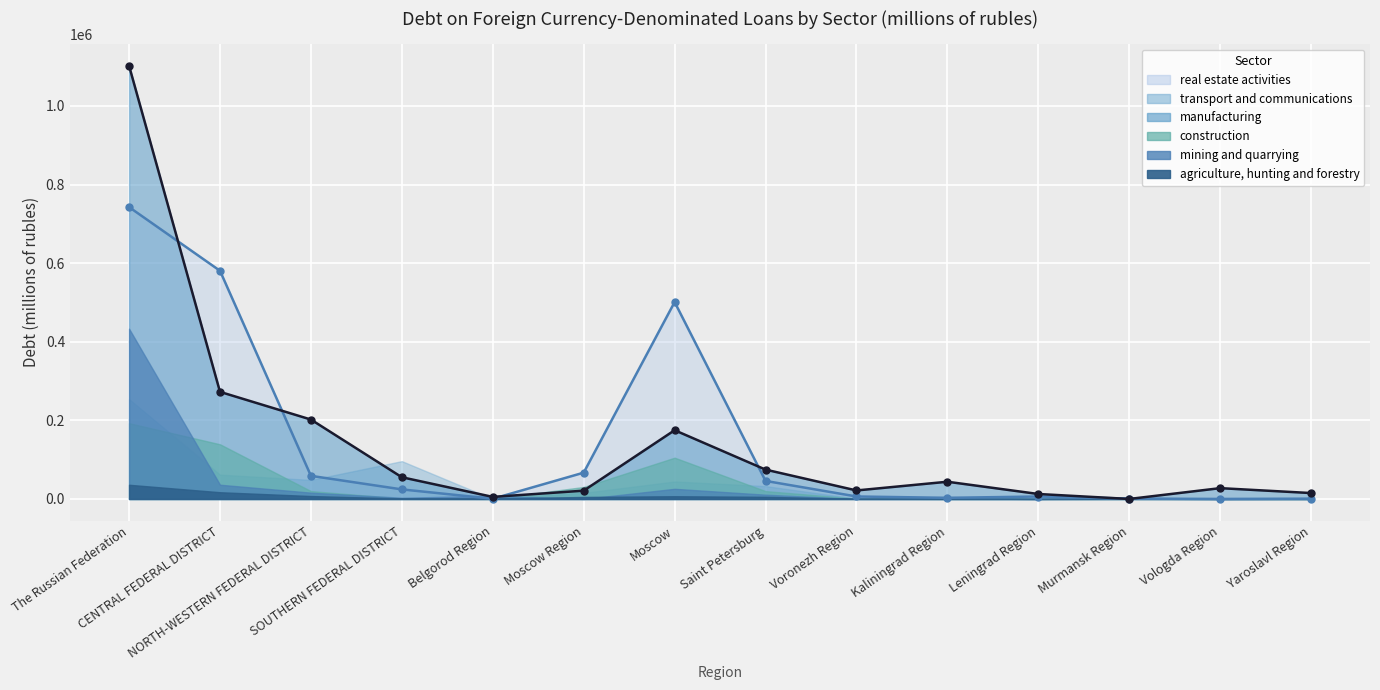

Reading left to right, extract all data points from this chart.

real estate (line): 742654	580587	58809	24303	467	66931	501009	45894	6282	2853	6208	948	22	742
manufacturing (line): 1102172	272504	202039	55251	5221	21064	174905	74641	21628	43808	12609	0	27497	15008